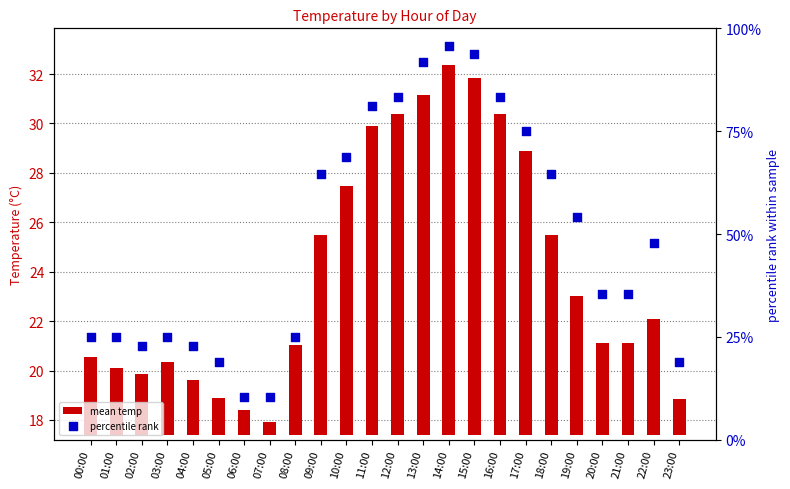

Which series reaches the minimum Y coordinate?

mean temp